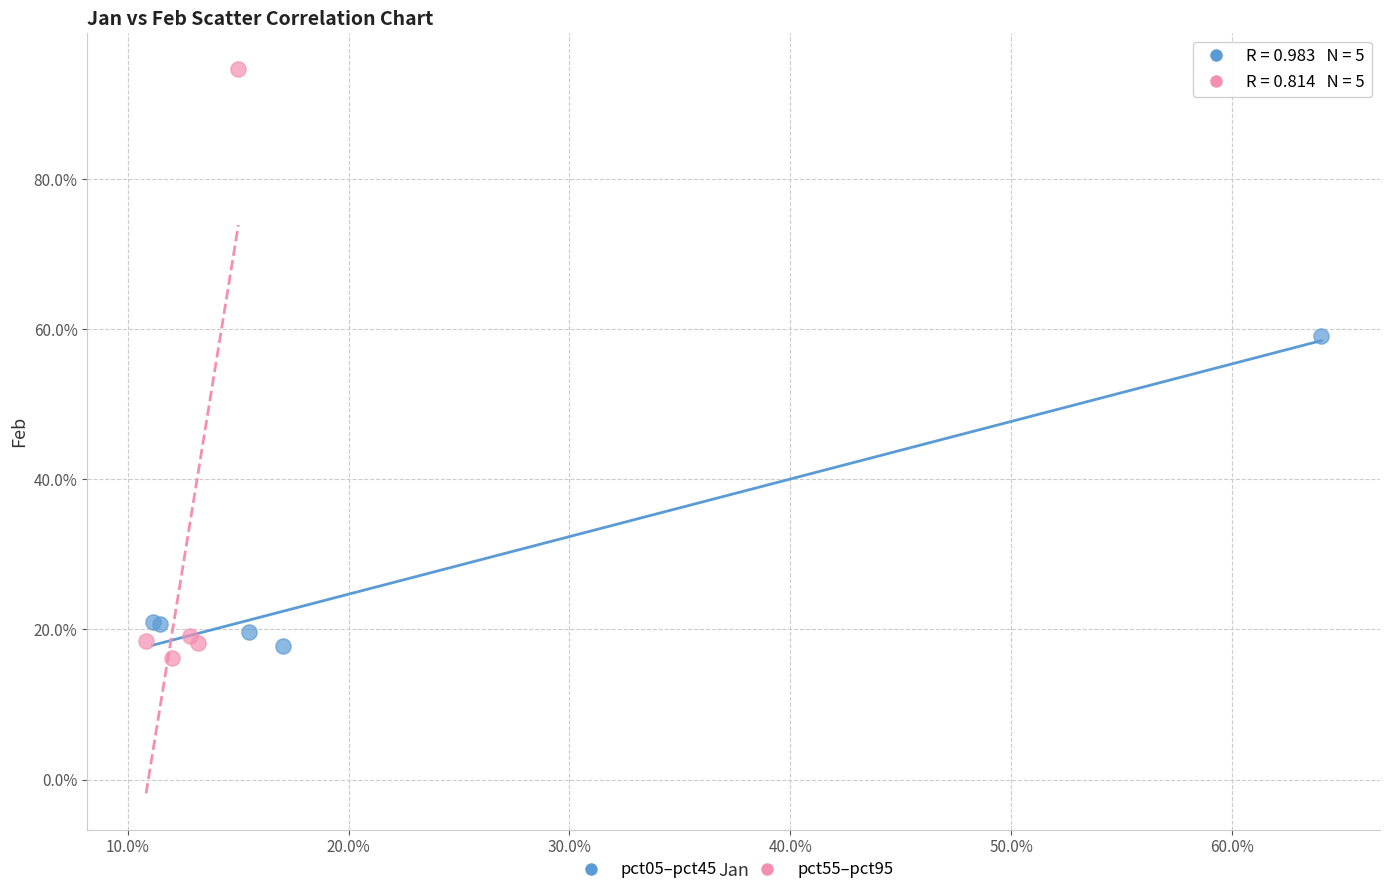

What are all the series names shown in the legend?

pct05–pct45, pct55–pct95